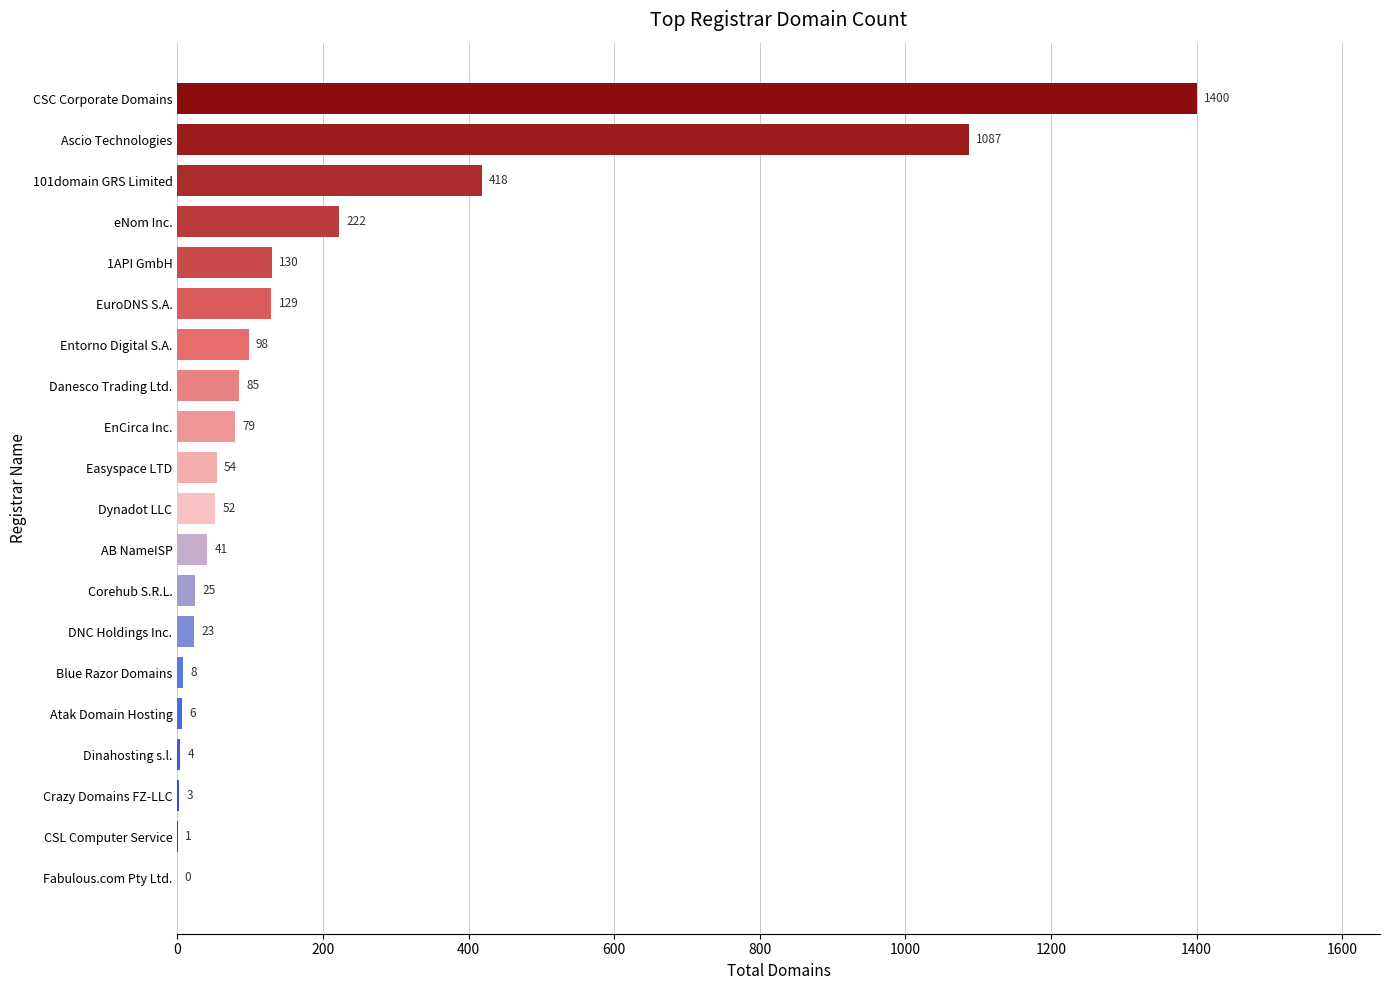

Where is the data nearest to the value 700?

101domain GRS Limited